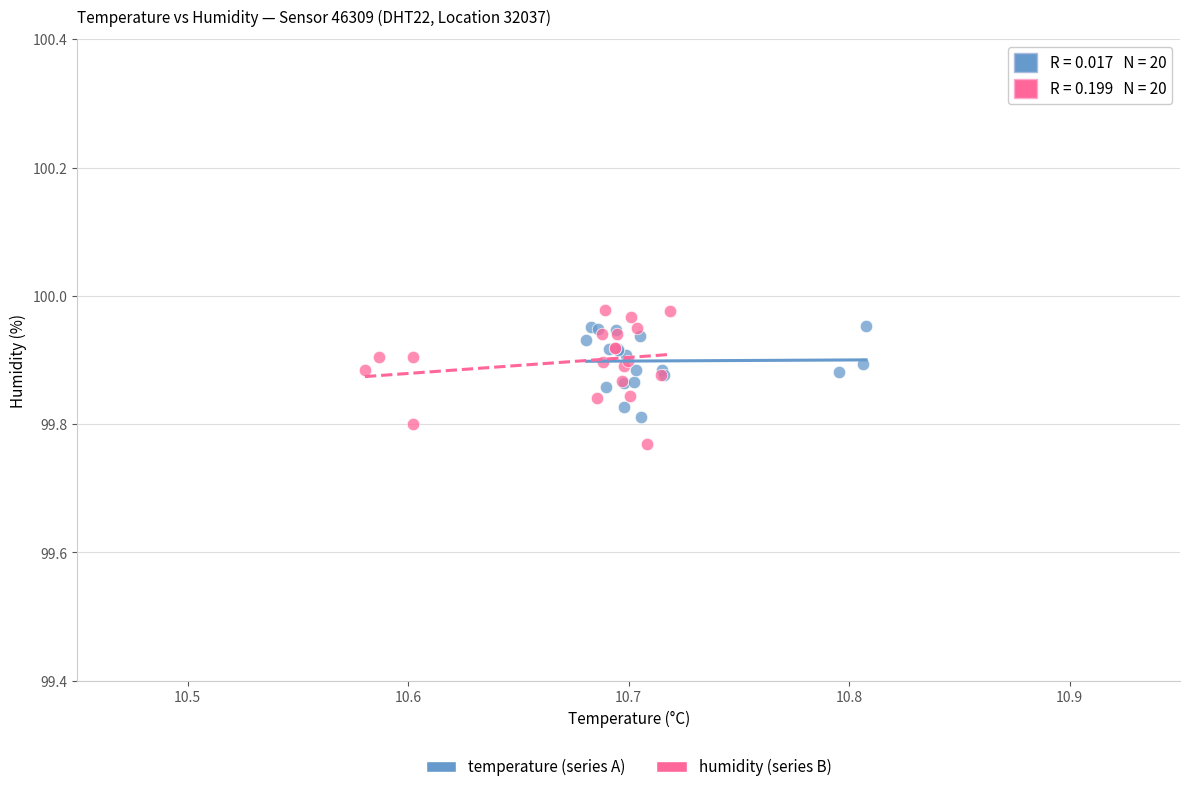

What are all the series names shown in the legend?

temperature (series A), humidity (series B)